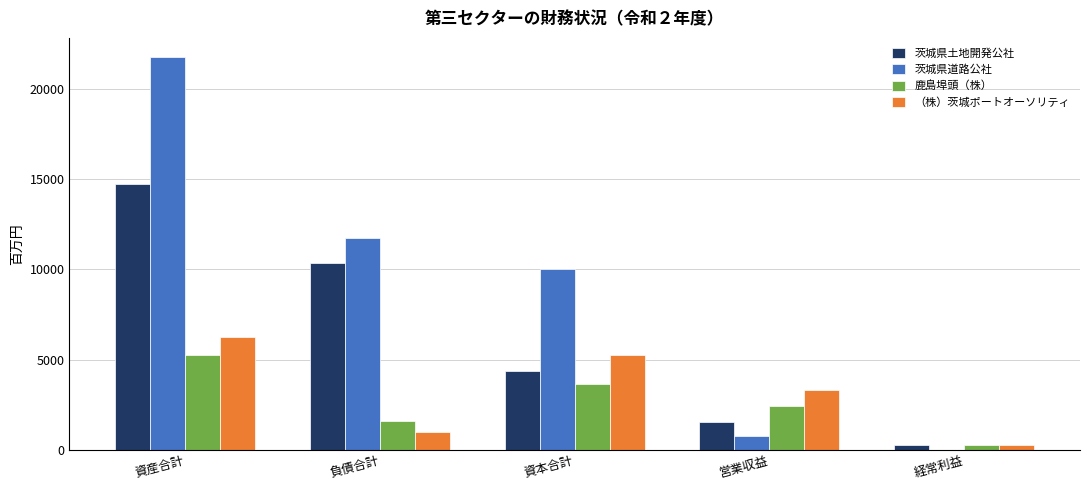

True or false: 茨城県土地開発公社 has a value of 252 at 経常利益.

True